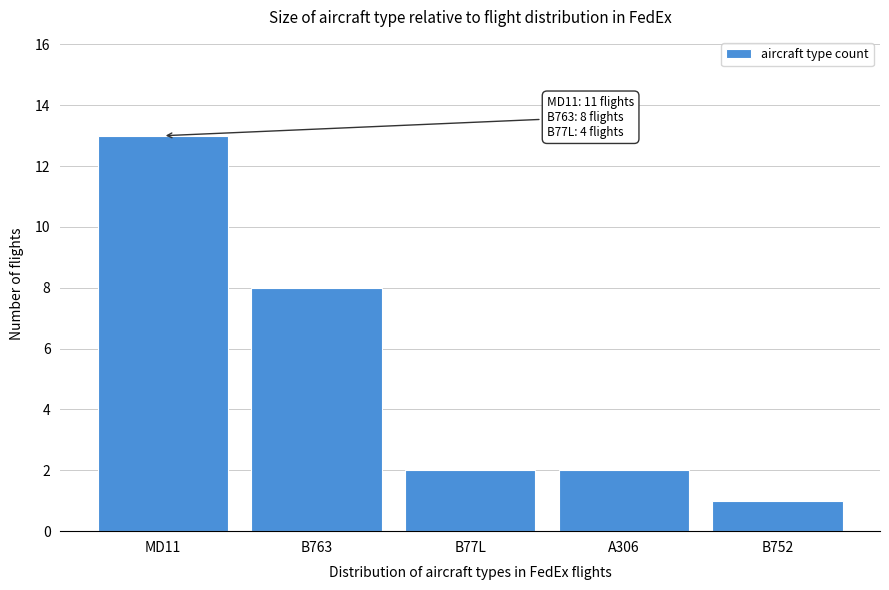

Reading right to left, what are all the values shown in this chart?

B752=1	A306=2	B77L=2	B763=8	MD11=13